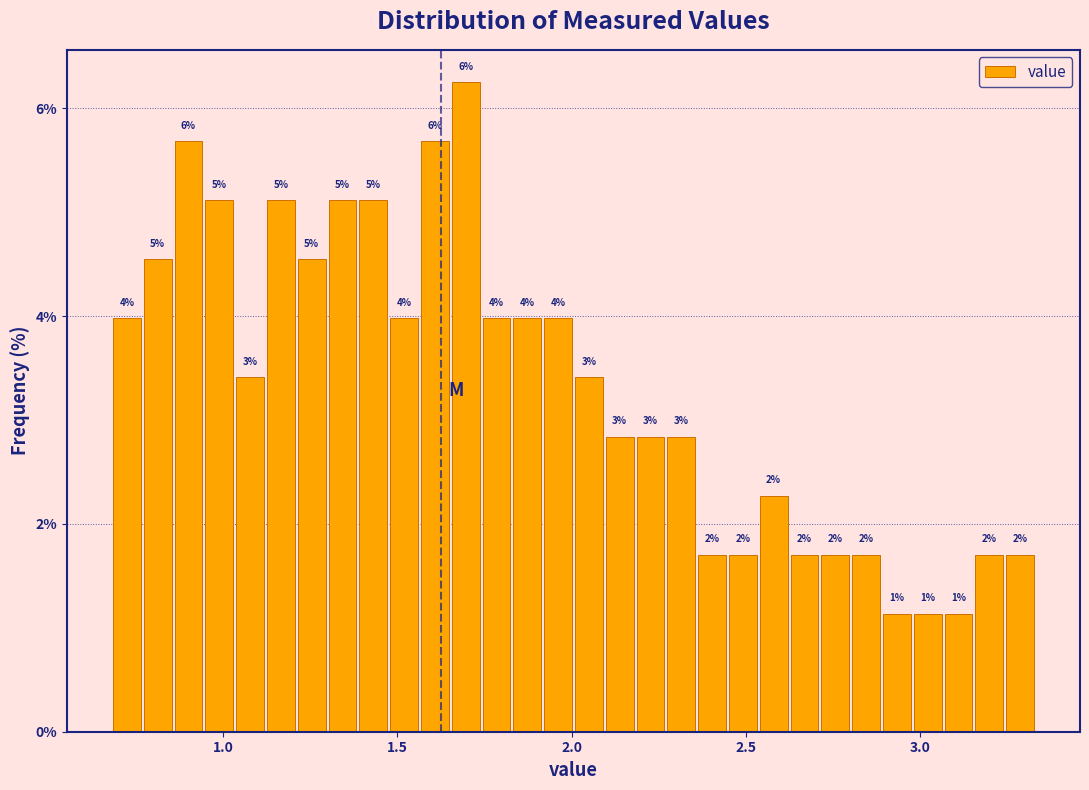

Around what value on the x-axis is the tallest bar? Give the approximate position of its centre, as read against the axis.

1.70